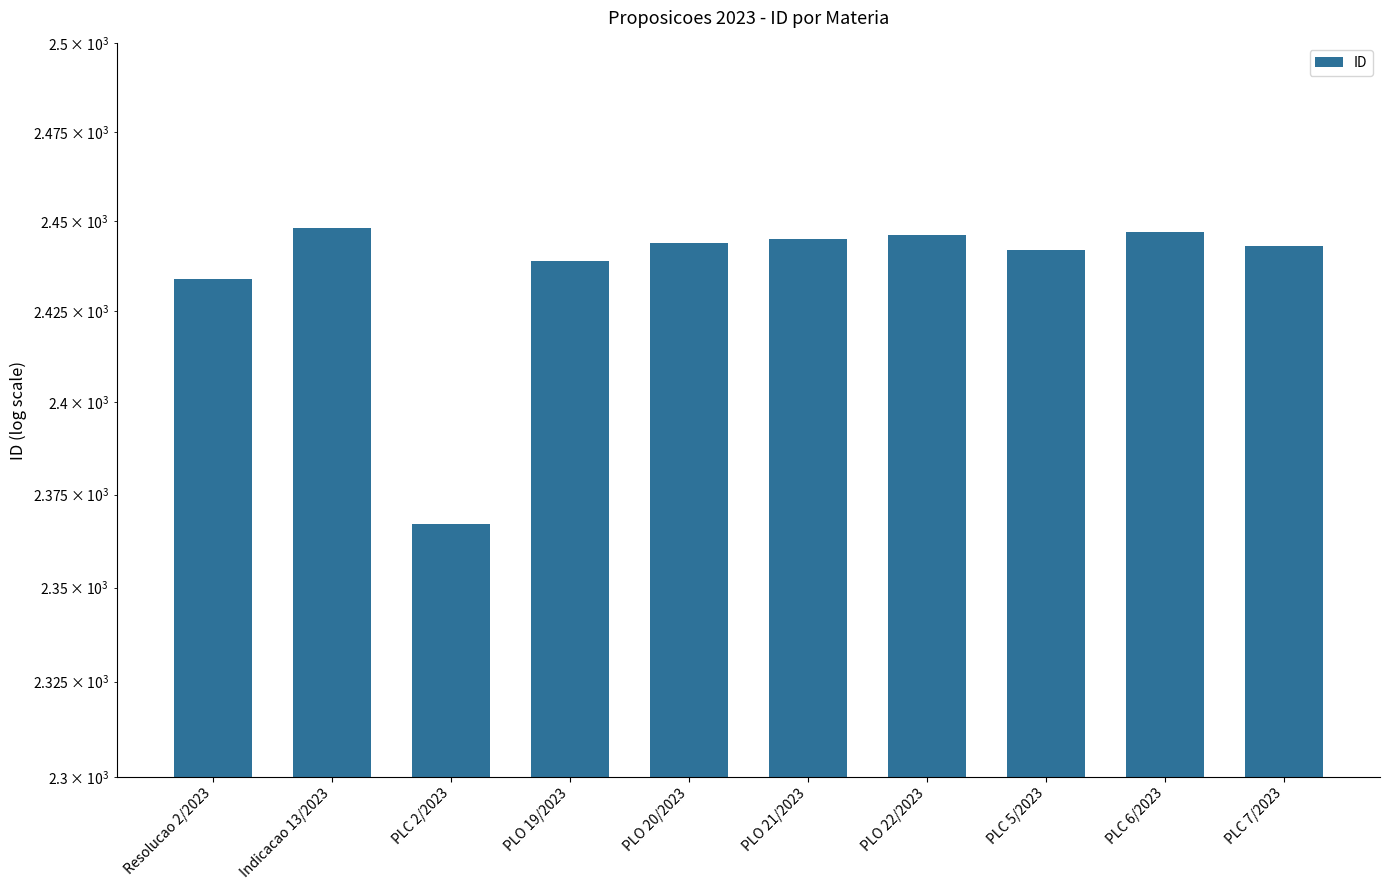

What is the difference between the maximum and second lowest values?

14